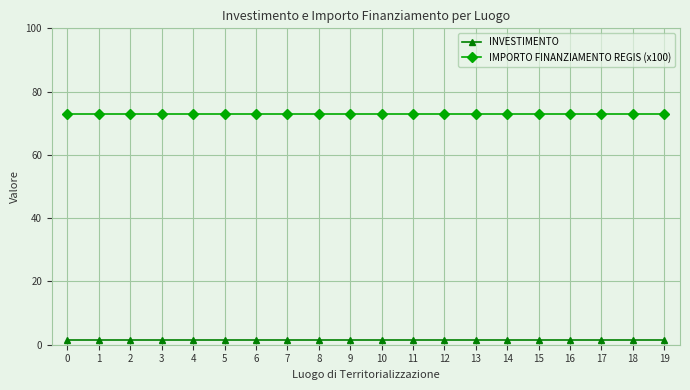

What is the total value across all series at 4?

74.4